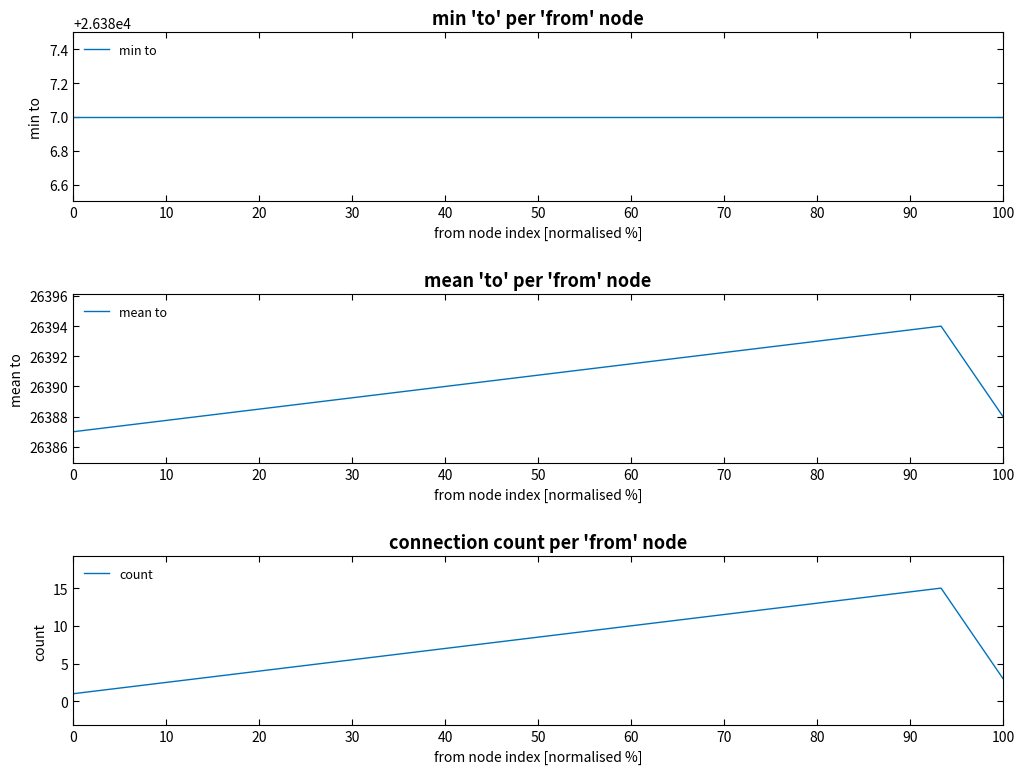

True or false: mean to has a value of 10471.2 at 13.

False